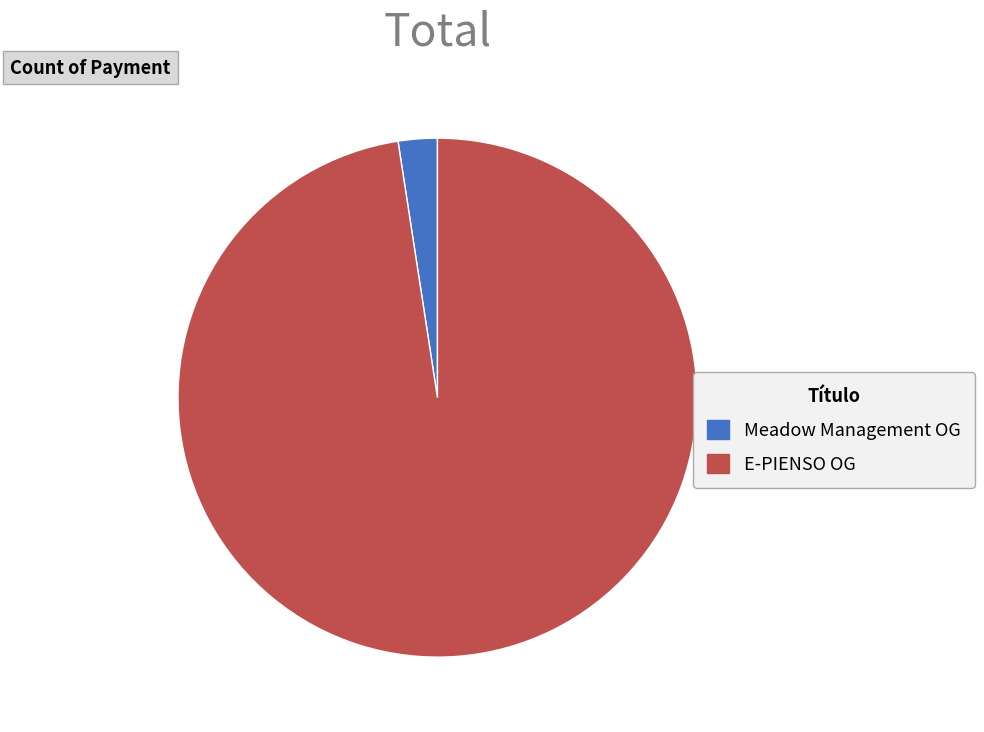

Is there any slice that represents more than half of the pie?

Yes